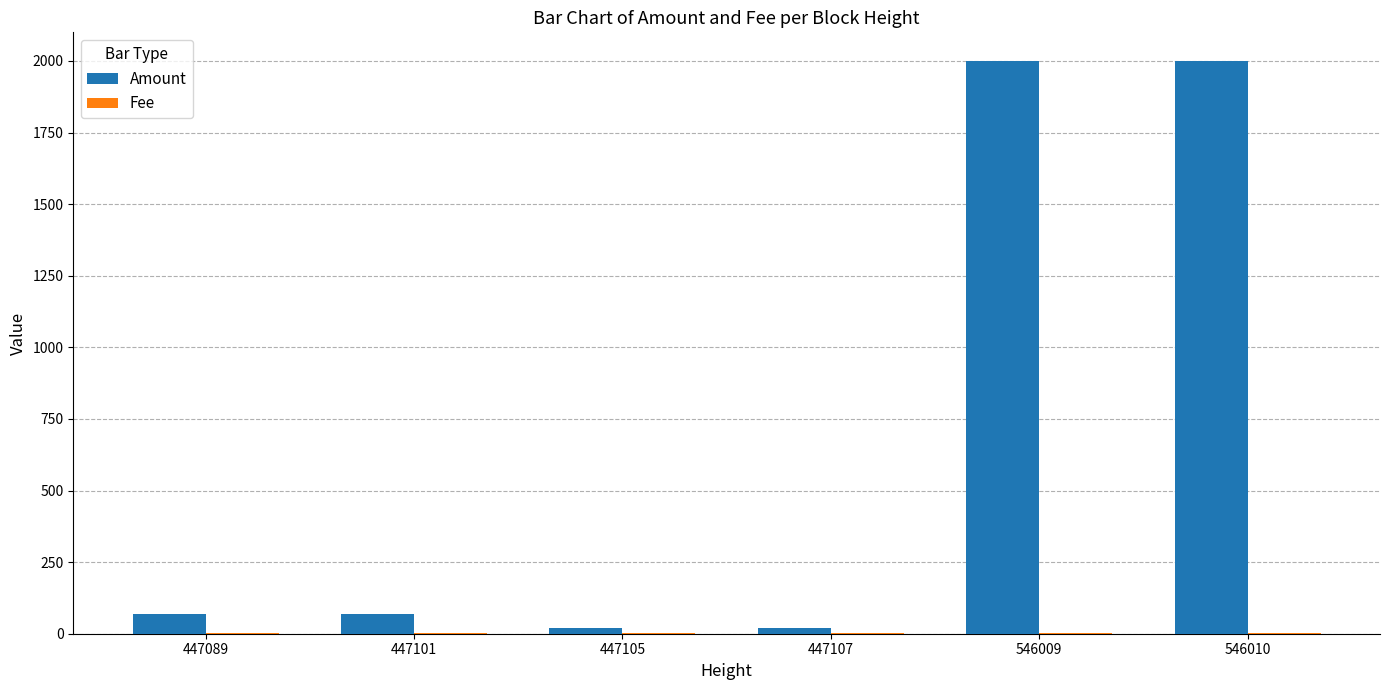

Which series changed the most between 447089 and 546009?

Amount